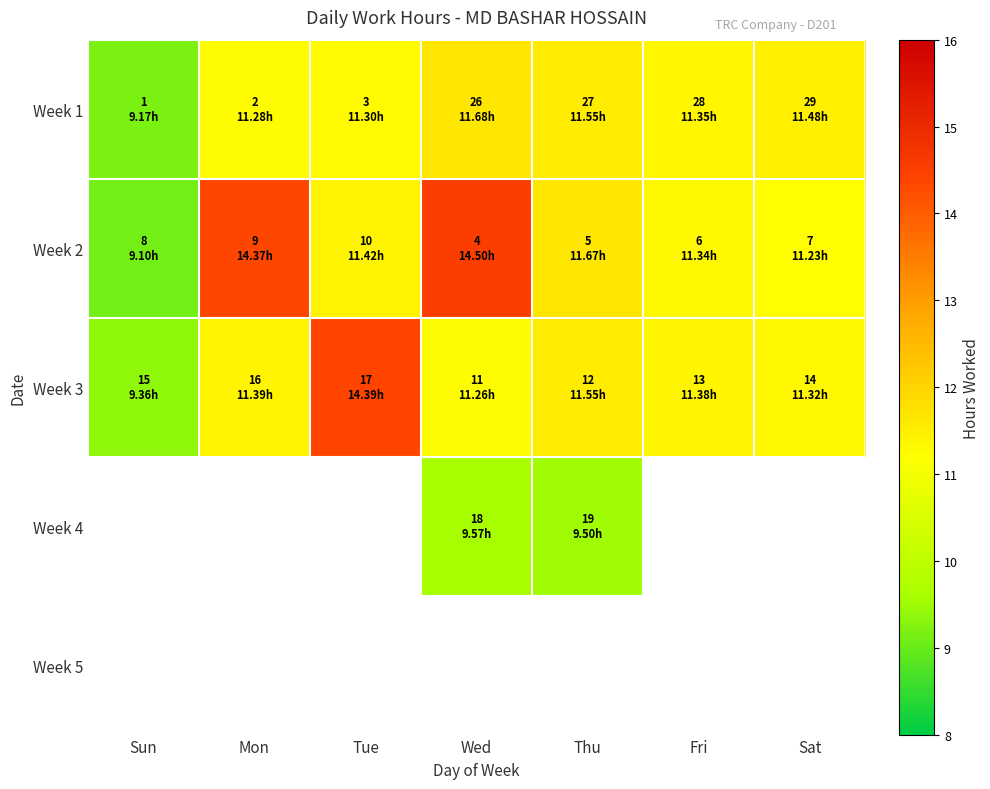

What is the approximate value of Week 1 at Sun?

9.2